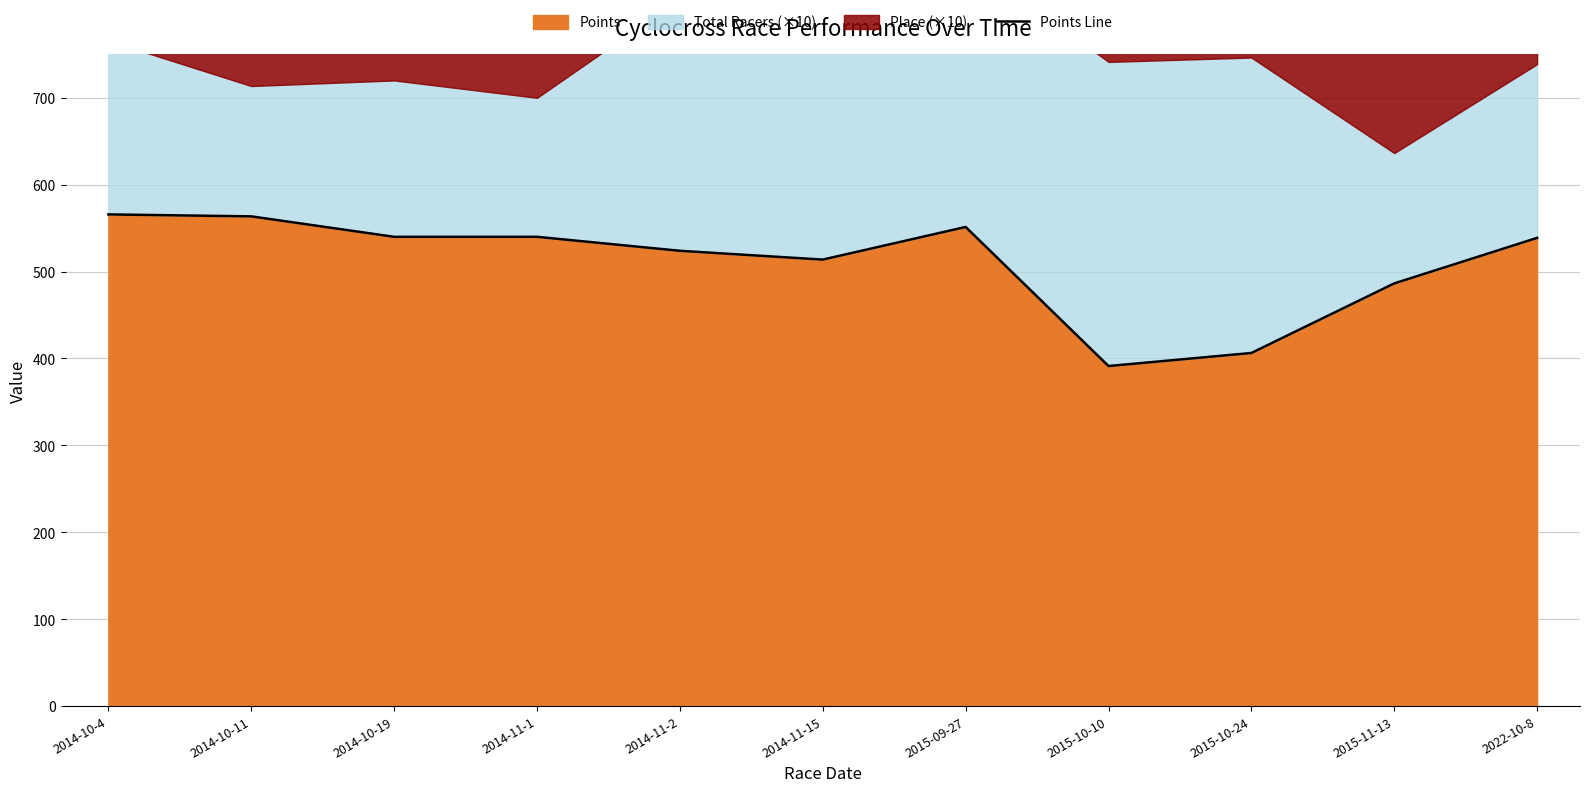

Between 2015-10-10 and 2015-10-24, which is larger?

2015-10-24